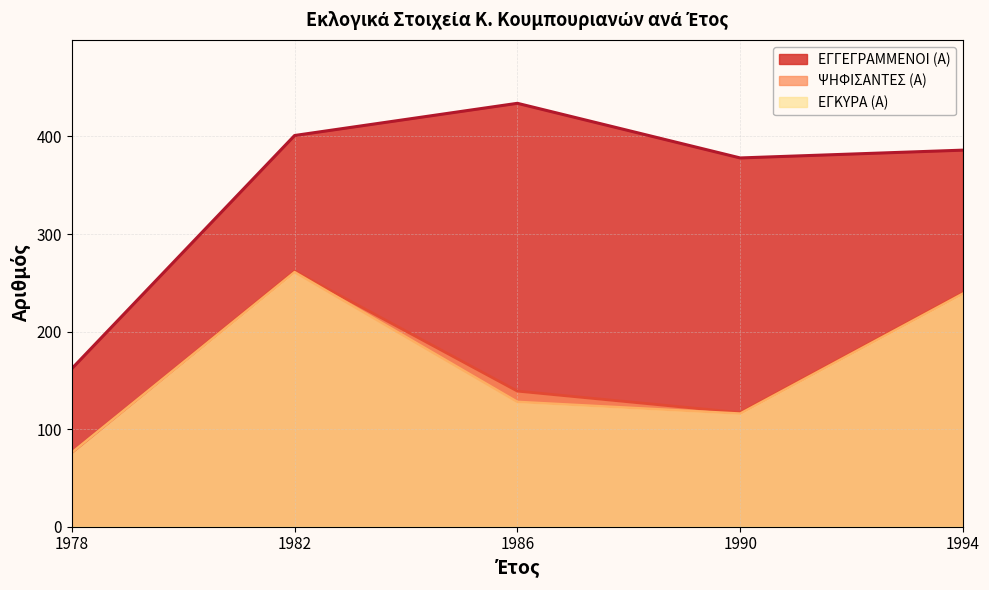

What is the difference between the highest and lowest values at 1982?

140